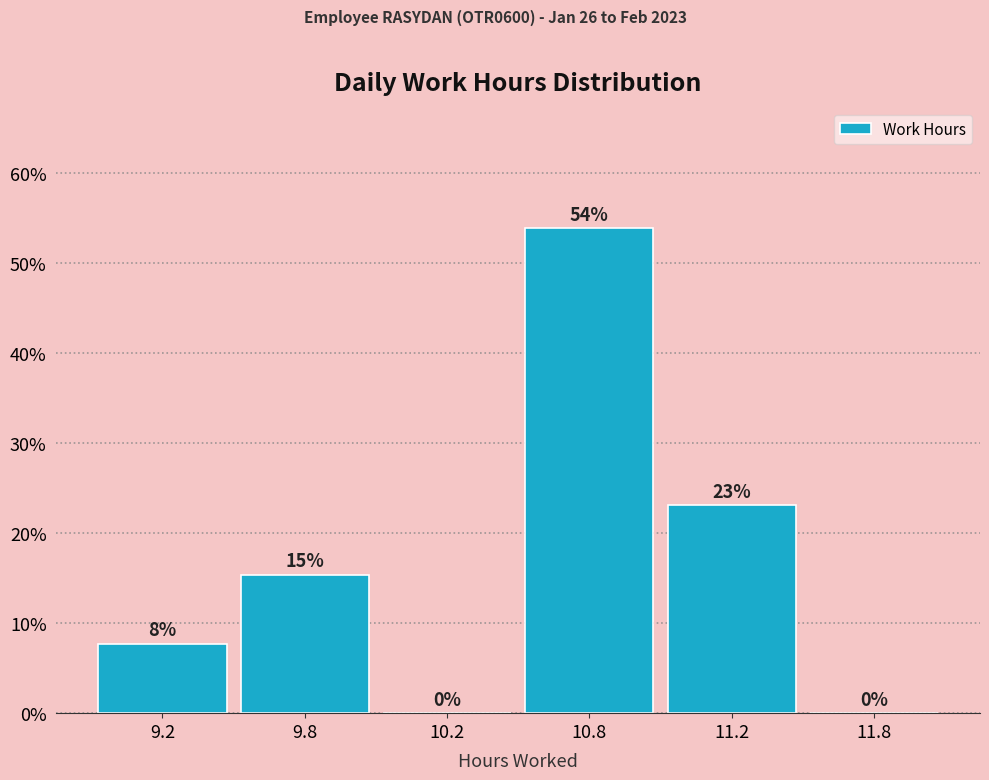

The value at 10.2 is 0.0. True or false?

True